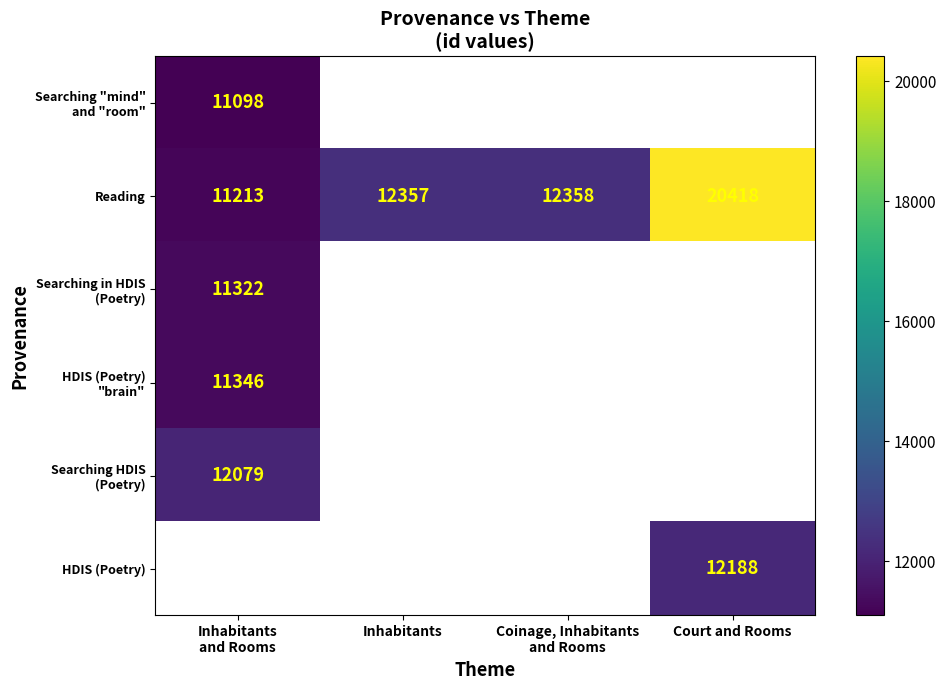

Is it true that Reading equals 12357 at Inhabitants?

True